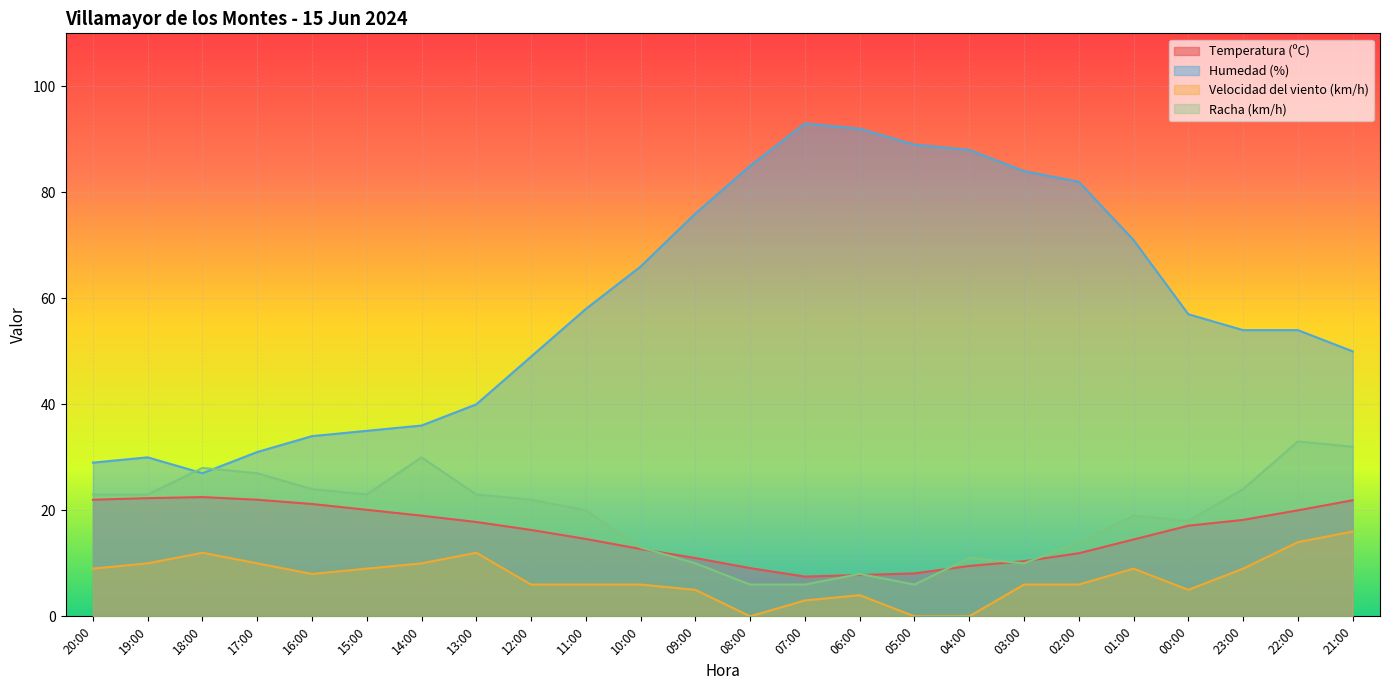

What is the difference between the highest and lowest values at 02:00?

76.0